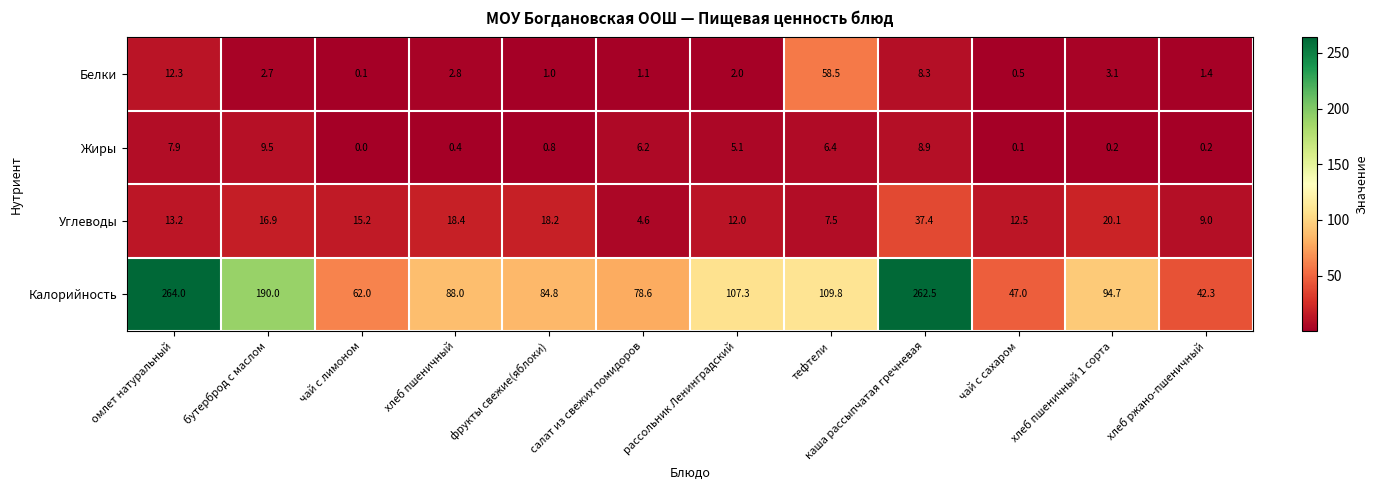

Which series has the largest total across all categories?

Калорийность